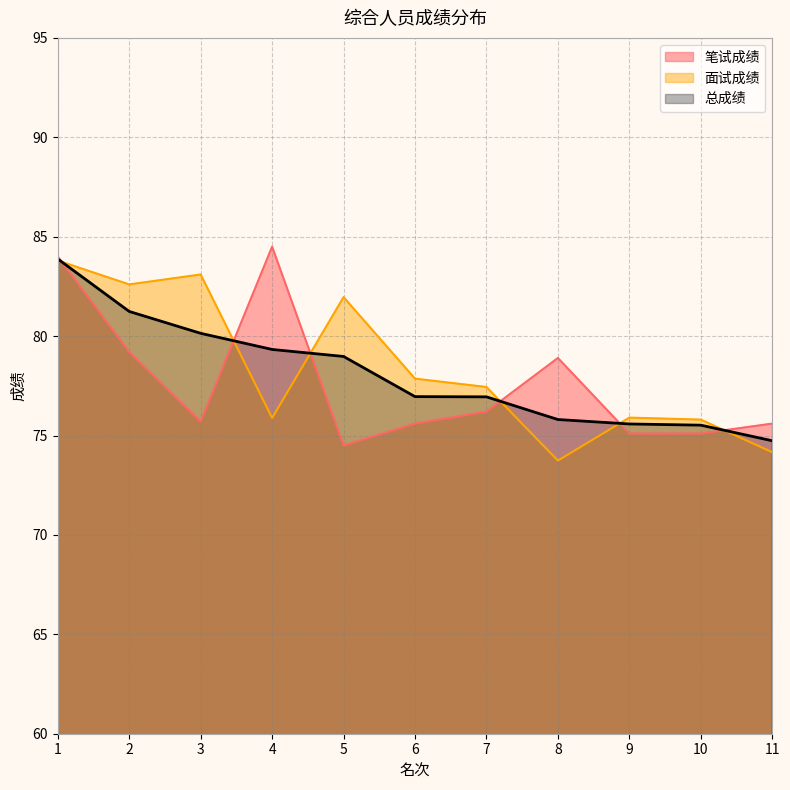

What is the difference between the highest and lowest values at 11?

1.4